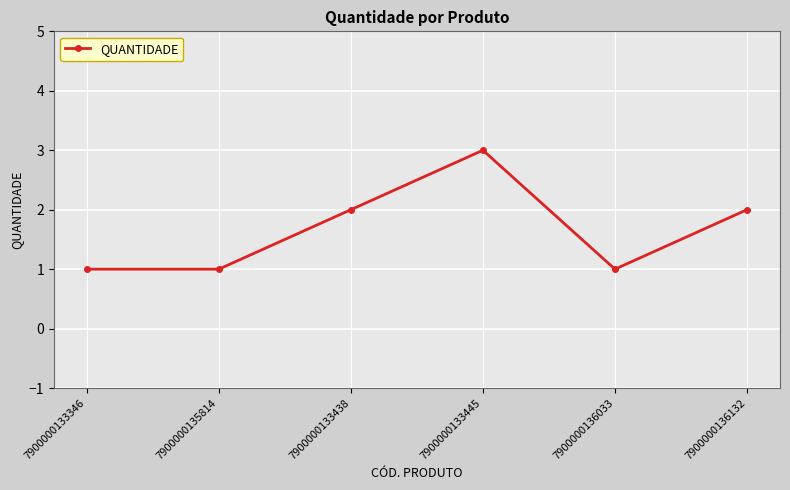

What is the value of the 1st point from the left?

1